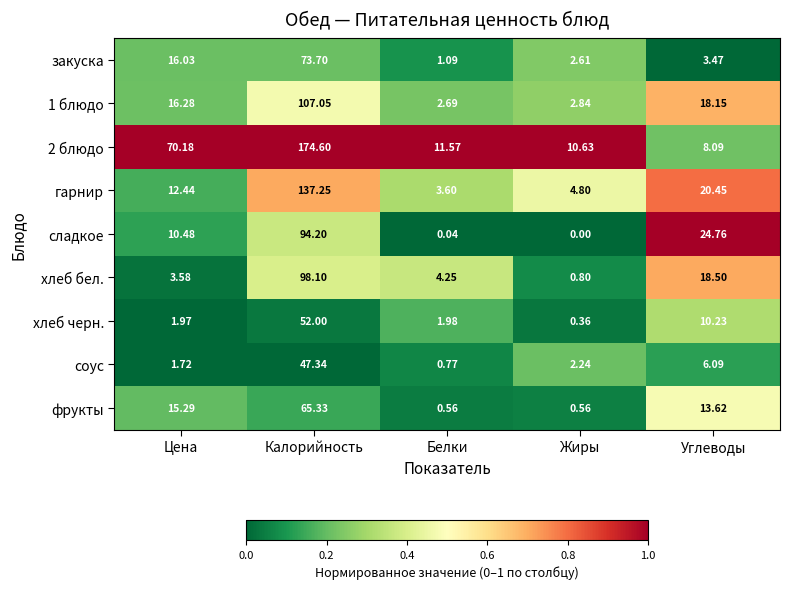

How many values in the закуска series are below 3?

2